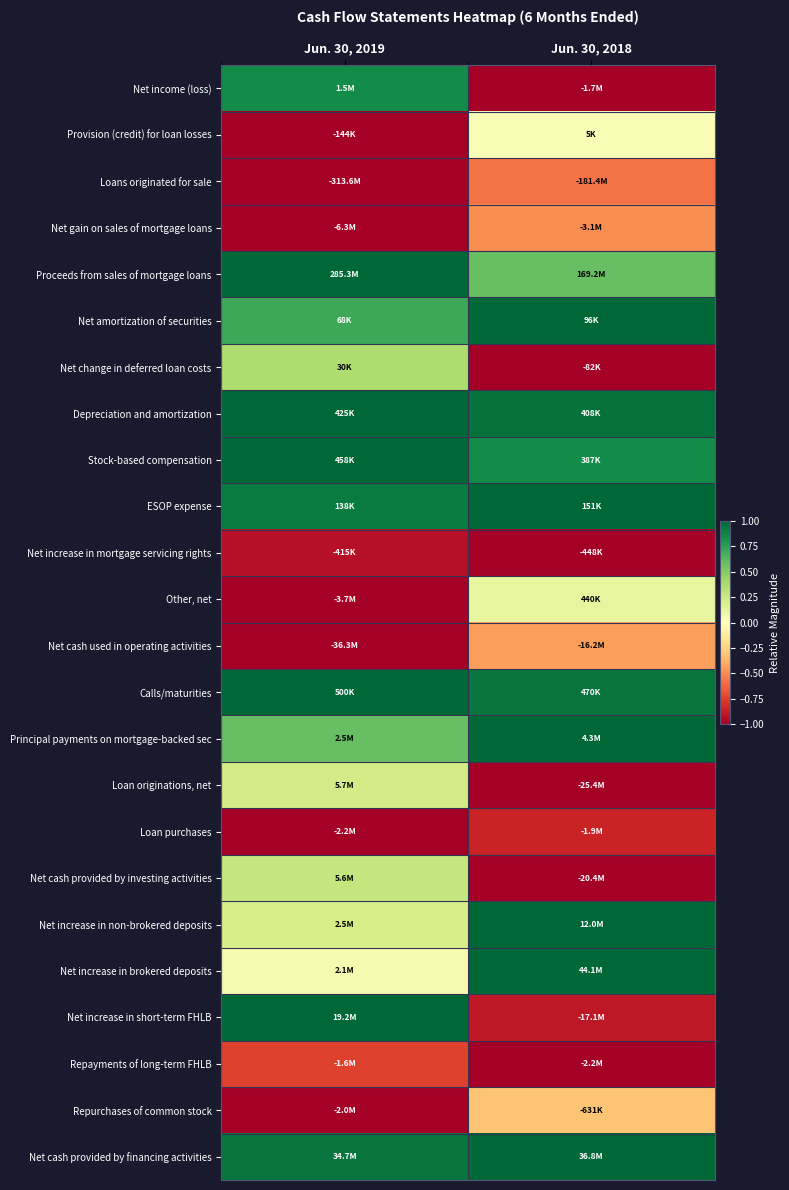

Reading right to left, transcribe all the data shown in this chart.

Net income (loss): Jun. 30, 2018=-1.0	Jun. 30, 2019=0.8
Provision (credit) for loan losses: Jun. 30, 2018=0.0	Jun. 30, 2019=-1.0
Loans originated for sale: Jun. 30, 2018=-0.6	Jun. 30, 2019=-1.0
Net gain on sales of mortgage loans: Jun. 30, 2018=-0.5	Jun. 30, 2019=-1.0
Proceeds from sales of mortgage loans: Jun. 30, 2018=0.6	Jun. 30, 2019=1.0
Net amortization of securities: Jun. 30, 2018=1.0	Jun. 30, 2019=0.7
Net change in deferred loan costs: Jun. 30, 2018=-1.0	Jun. 30, 2019=0.4
Depreciation and amortization: Jun. 30, 2018=1.0	Jun. 30, 2019=1.0
Stock-based compensation: Jun. 30, 2018=0.8	Jun. 30, 2019=1.0
ESOP expense: Jun. 30, 2018=1.0	Jun. 30, 2019=0.9
Net increase in mortgage servicing rights: Jun. 30, 2018=-1.0	Jun. 30, 2019=-0.9
Other, net: Jun. 30, 2018=0.1	Jun. 30, 2019=-1.0
Net cash used in operating activities: Jun. 30, 2018=-0.4	Jun. 30, 2019=-1.0
Calls/maturities: Jun. 30, 2018=0.9	Jun. 30, 2019=1.0
Principal payments on mortgage-backed sec: Jun. 30, 2018=1.0	Jun. 30, 2019=0.6
Loan originations, net: Jun. 30, 2018=-1.0	Jun. 30, 2019=0.2
Loan purchases: Jun. 30, 2018=-0.9	Jun. 30, 2019=-1.0
Net cash provided by investing activities: Jun. 30, 2018=-1.0	Jun. 30, 2019=0.3
Net increase in non-brokered deposits: Jun. 30, 2018=1.0	Jun. 30, 2019=0.2
Net increase in brokered deposits: Jun. 30, 2018=1.0	Jun. 30, 2019=0.0
Net increase in short-term FHLB: Jun. 30, 2018=-0.9	Jun. 30, 2019=1.0
Repayments of long-term FHLB: Jun. 30, 2018=-1.0	Jun. 30, 2019=-0.7
Repurchases of common stock: Jun. 30, 2018=-0.3	Jun. 30, 2019=-1.0
Net cash provided by financing activities: Jun. 30, 2018=1.0	Jun. 30, 2019=0.9